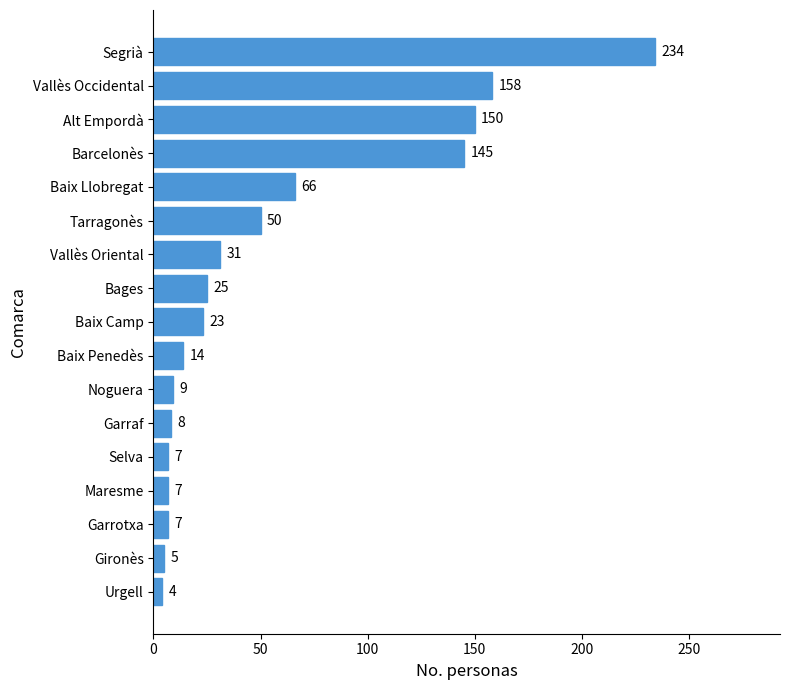

Between Noguera and Segrià, which is larger?

Segrià